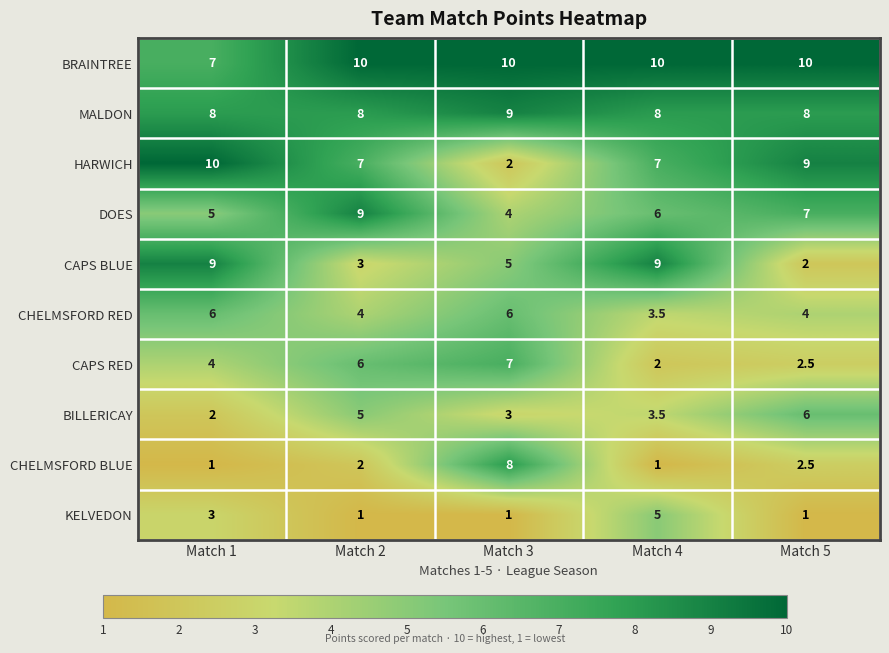

What value does the HARWICH series have at Match 4?

7.0